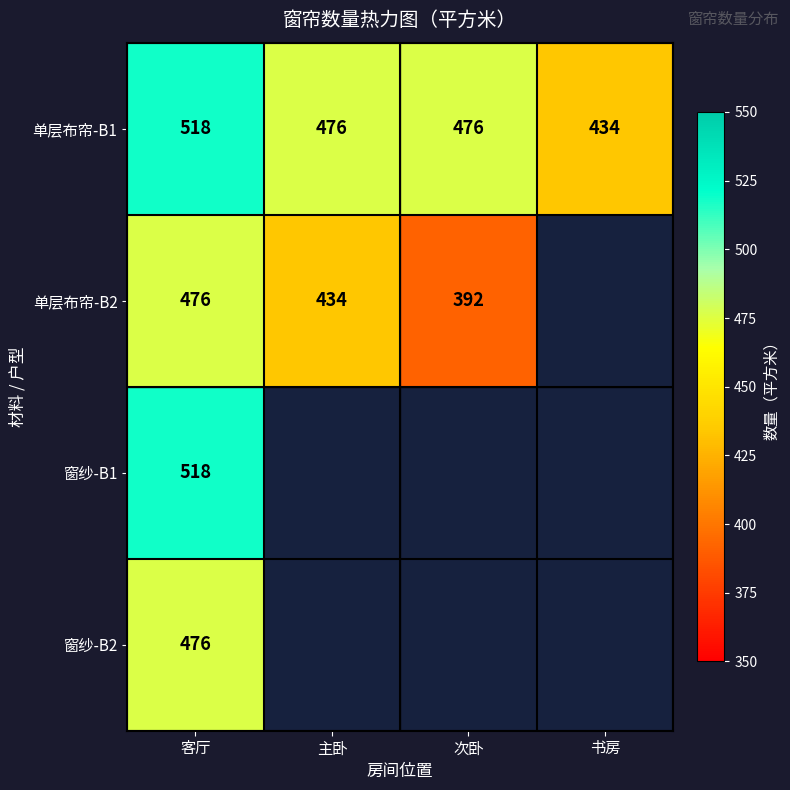

What is the minimum value for 单层布帘-B1?

434